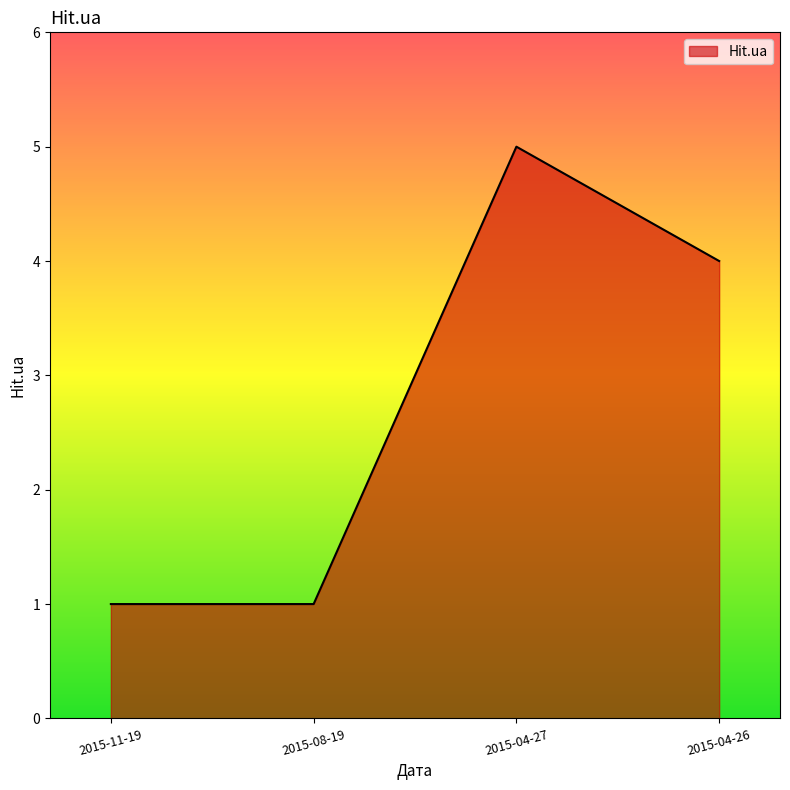

Which category has the highest value across all series?

2015-04-27